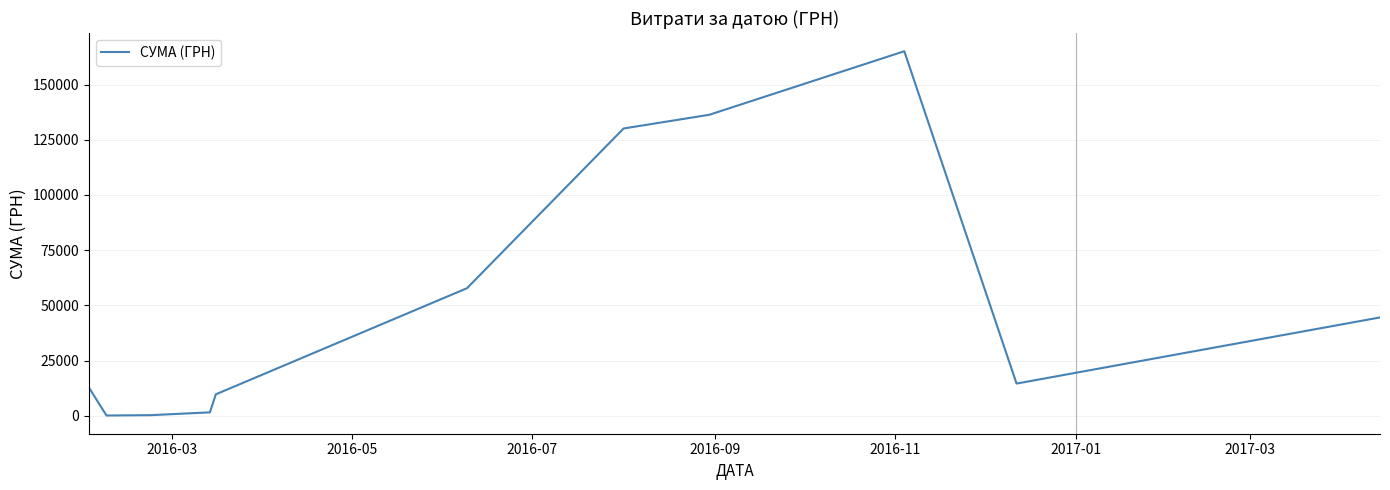

What is the sum of all values?

573024.1